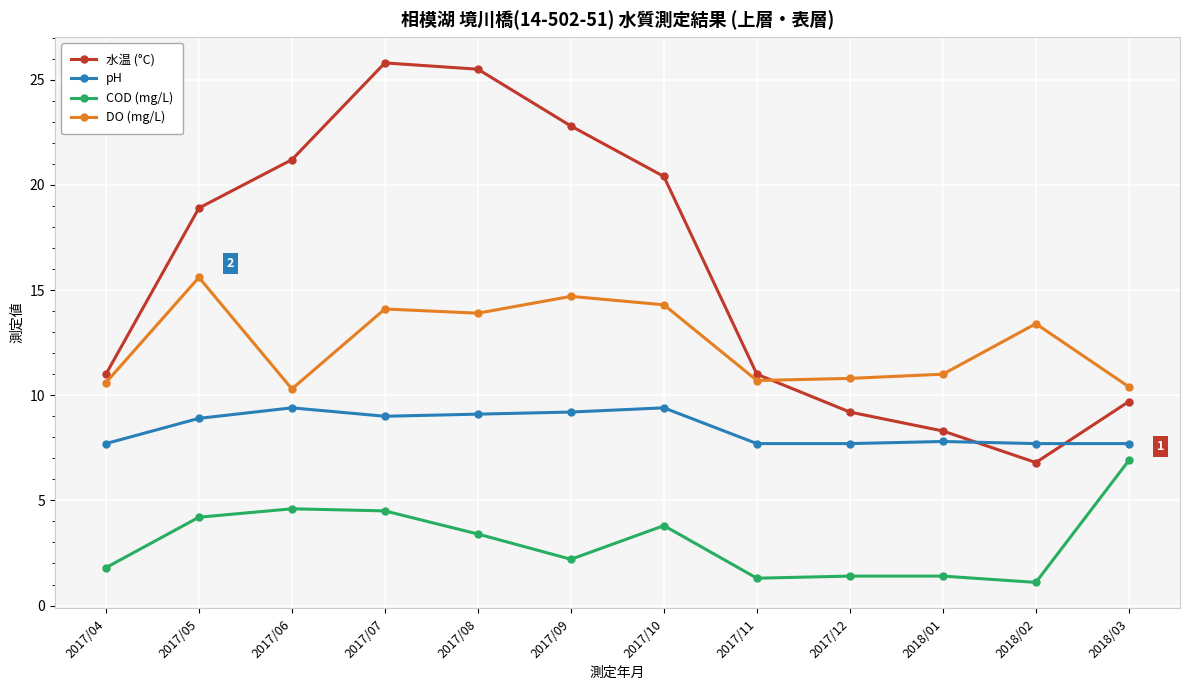

At which label does 水温 (°C) first exceed 18?

2017/05